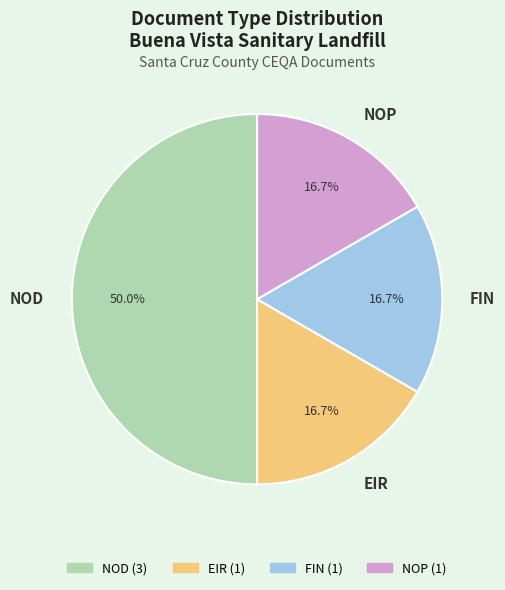

Between NOP and NOD, which is larger?

NOD